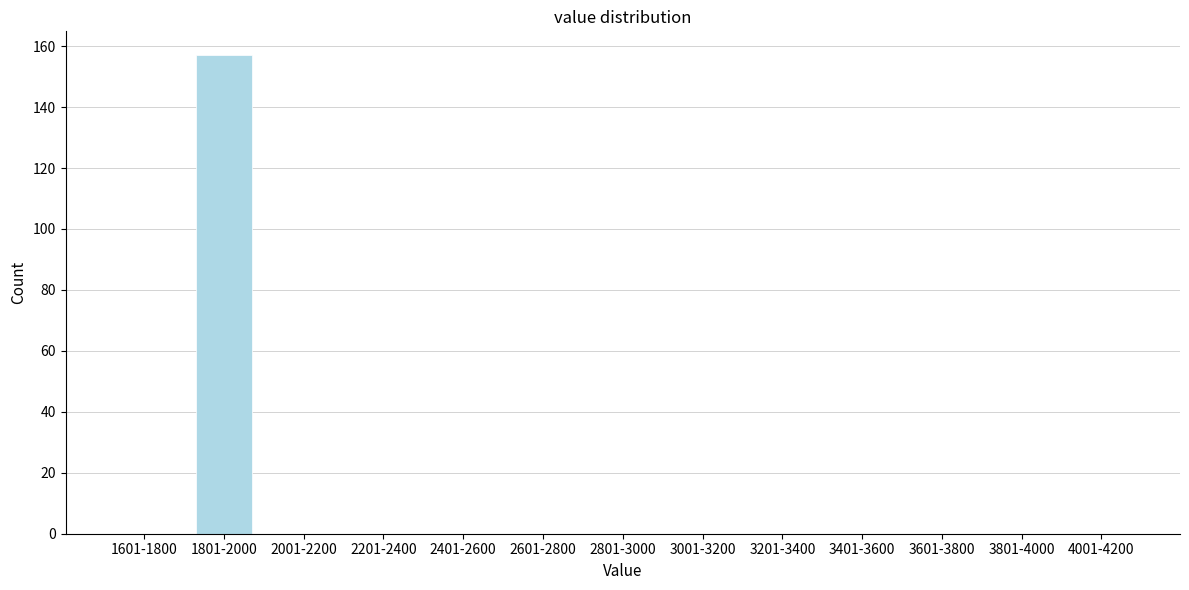

Reading right to left, list all the values displayed in this chart.

4001-4200=0	3801-4000=0	3601-3800=0	3401-3600=0	3201-3400=0	3001-3200=0	2801-3000=0	2601-2800=0	2401-2600=0	2201-2400=0	2001-2200=0	1801-2000=157	1601-1800=0